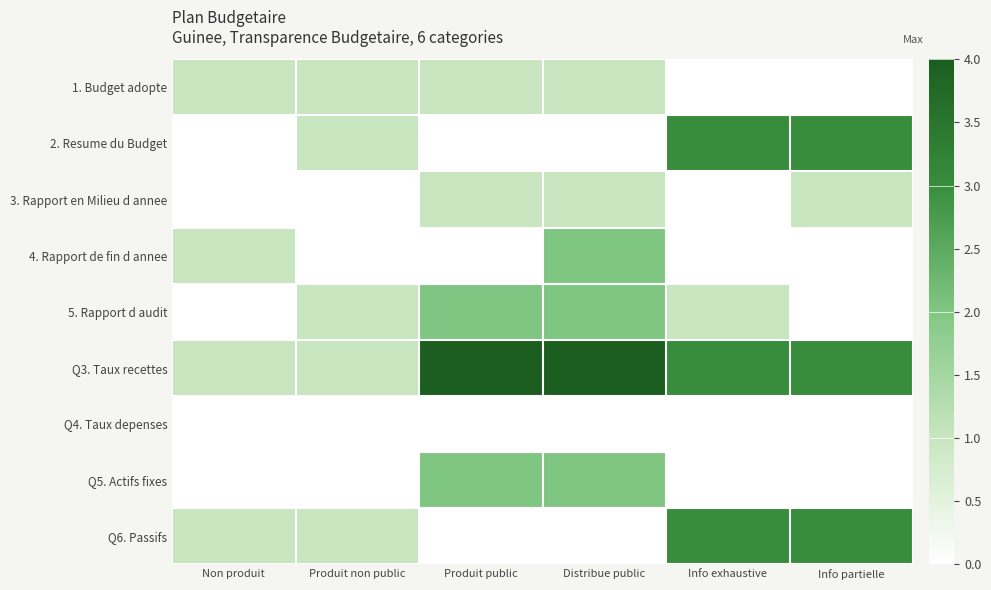

How many categories are shown in the chart?

6